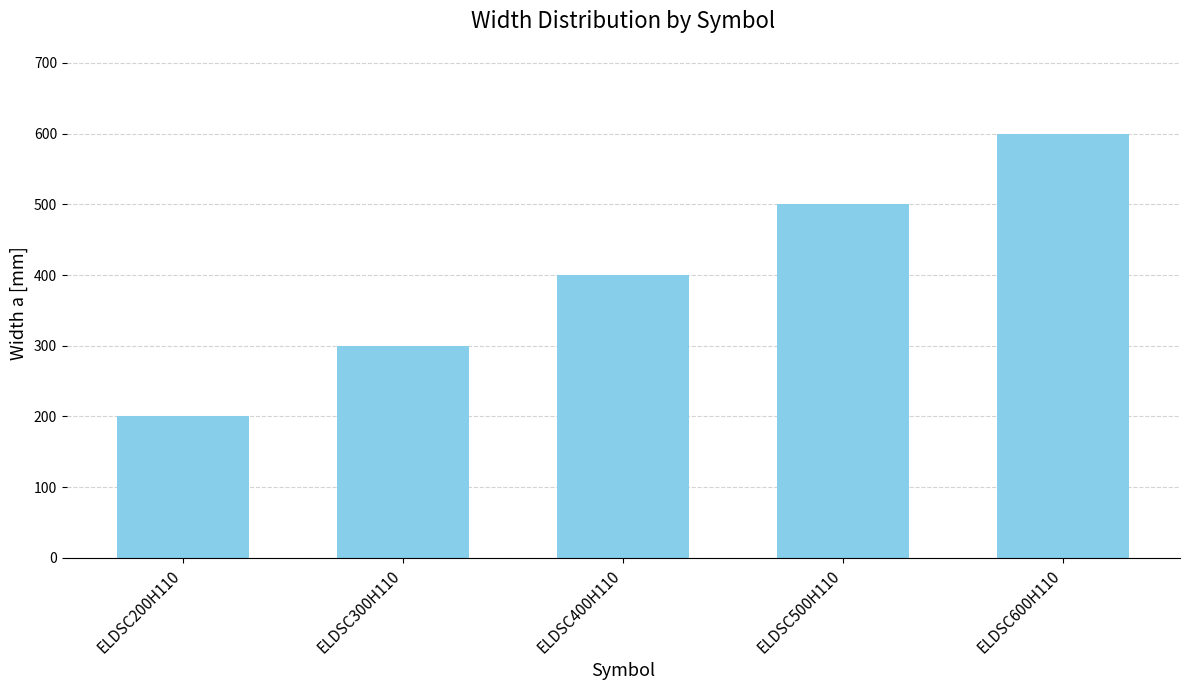

List the labels in order of value, smallest first.

ELDSC200H110, ELDSC300H110, ELDSC400H110, ELDSC500H110, ELDSC600H110